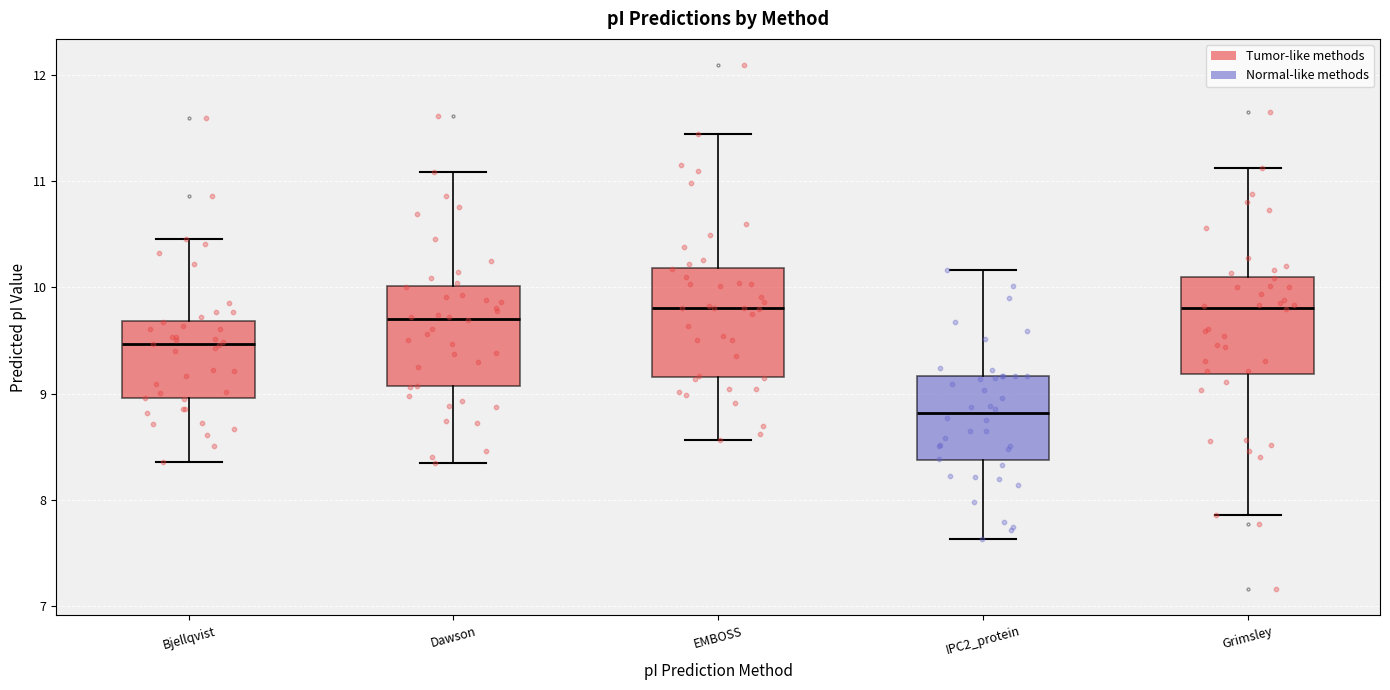

Reading left to right, transcribe this box plot: for each box, give where its median line is, the range the box spans, and where its two whiskers end, as read against the y-axis. The values are not printed on the chart, so give them approximately, as read against the axis.

Bjellqvist: median 9.5, box 9.0 to 9.7, whiskers 8.4 to 10.5
Dawson: median 9.7, box 9.1 to 10.0, whiskers 8.3 to 11.1
EMBOSS: median 9.8, box 9.2 to 10.2, whiskers 8.6 to 11.4
IPC2_protein: median 8.8, box 8.4 to 9.2, whiskers 7.6 to 10.2
Grimsley: median 9.8, box 9.2 to 10.1, whiskers 7.9 to 11.1